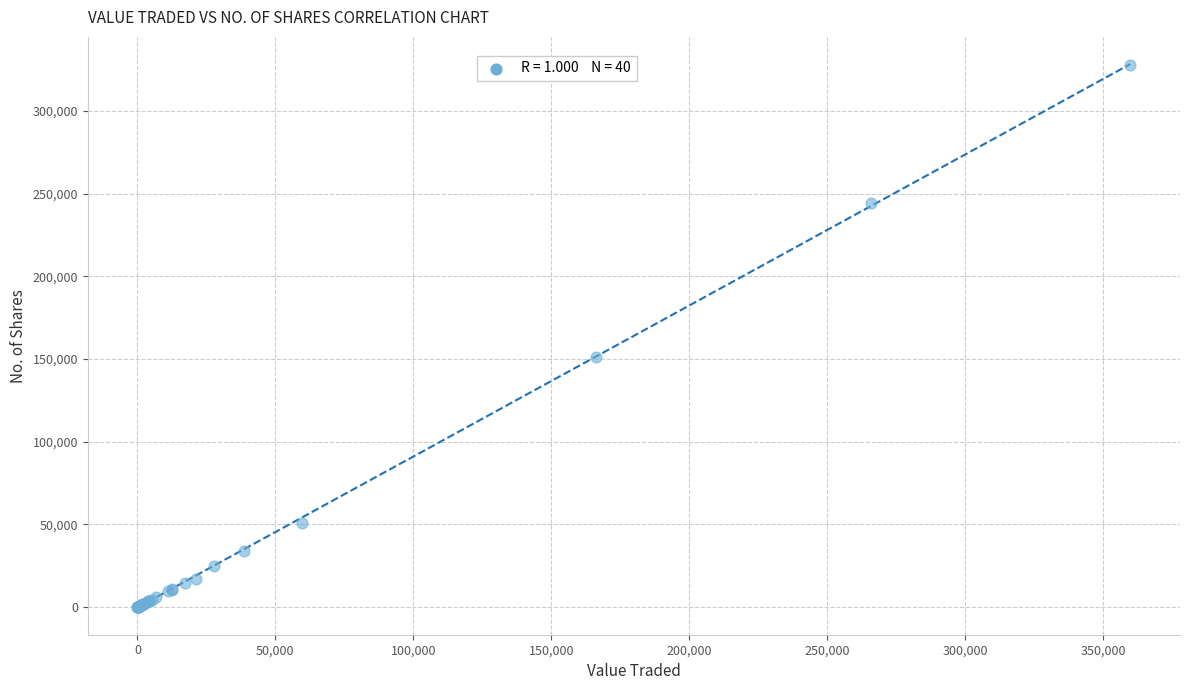

What Y value in the scatter plot is closest to 164006?

151031